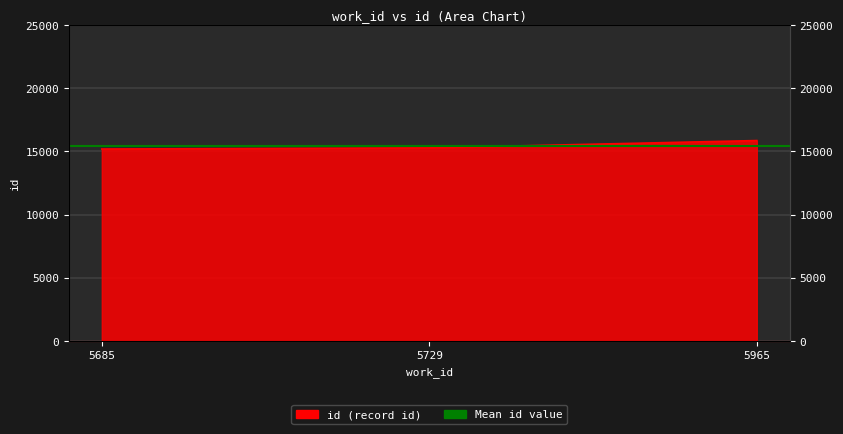

Which category has the lowest value across all series?

5685